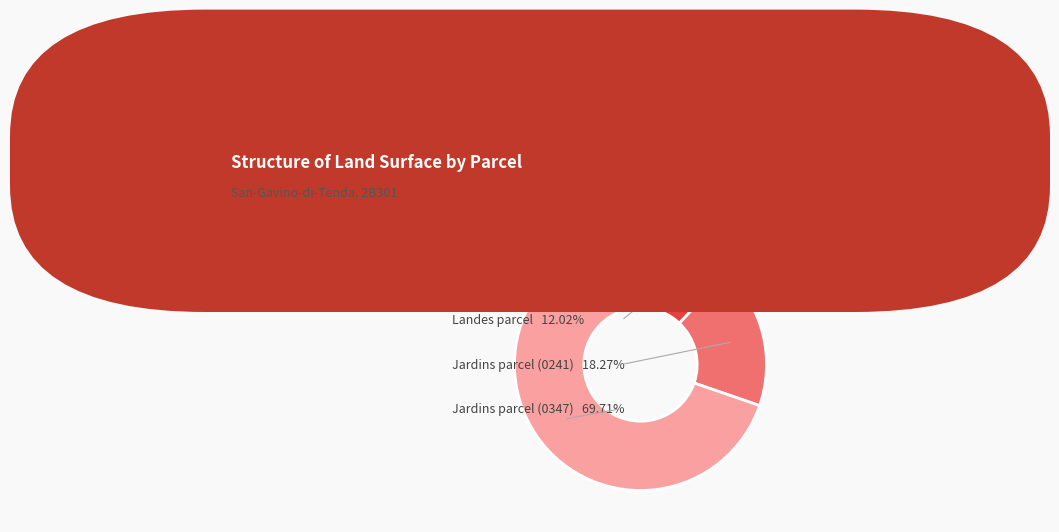

To the nearest percent, what is the average slice percentage?

33%